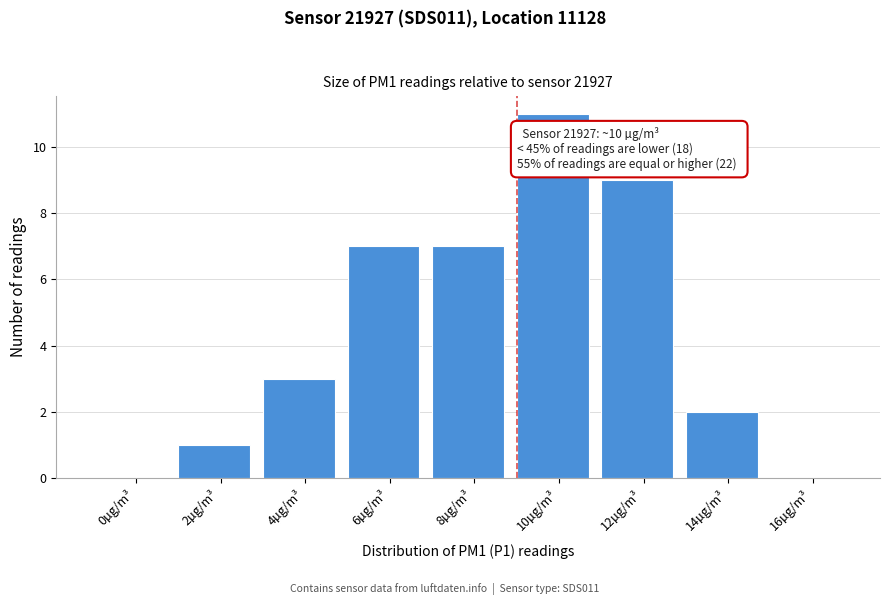

Reading left to right, transcribe all the data shown in this chart.

0µg/m³=0	2µg/m³=1	4µg/m³=3	6µg/m³=7	8µg/m³=7	10µg/m³=11	12µg/m³=9	14µg/m³=2	16µg/m³=0